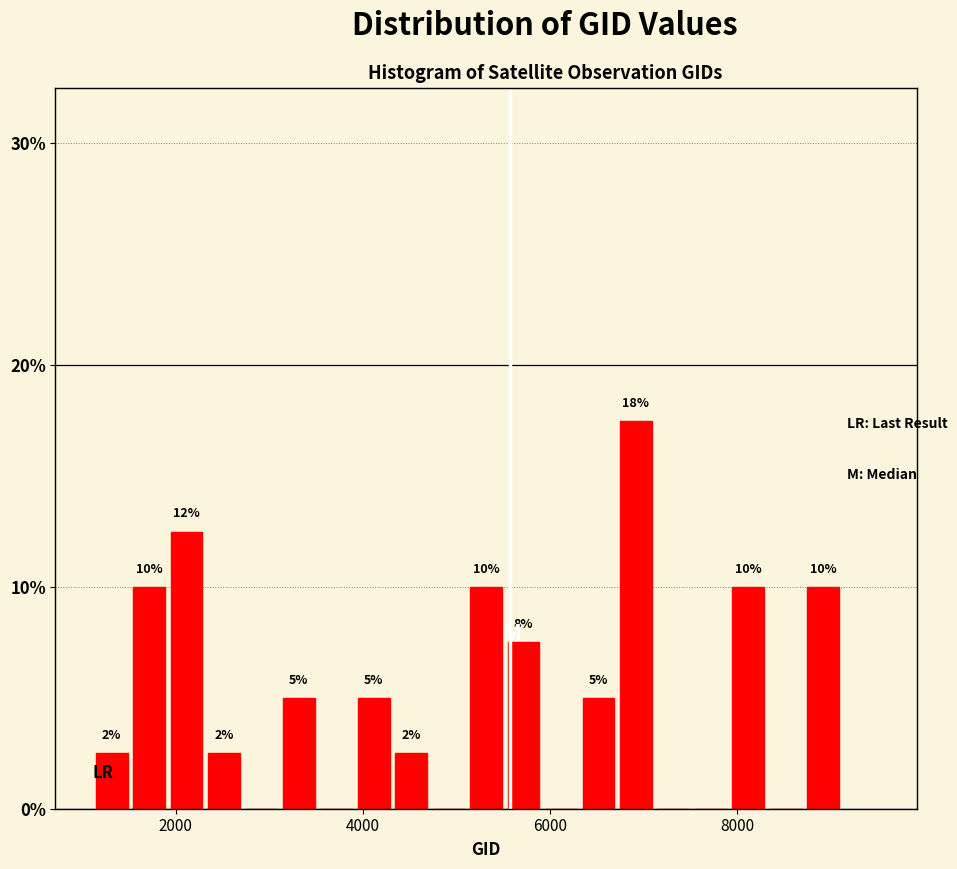

Around what value on the x-axis is the tallest bar? Give the approximate position of its centre, as read against the axis.

7000